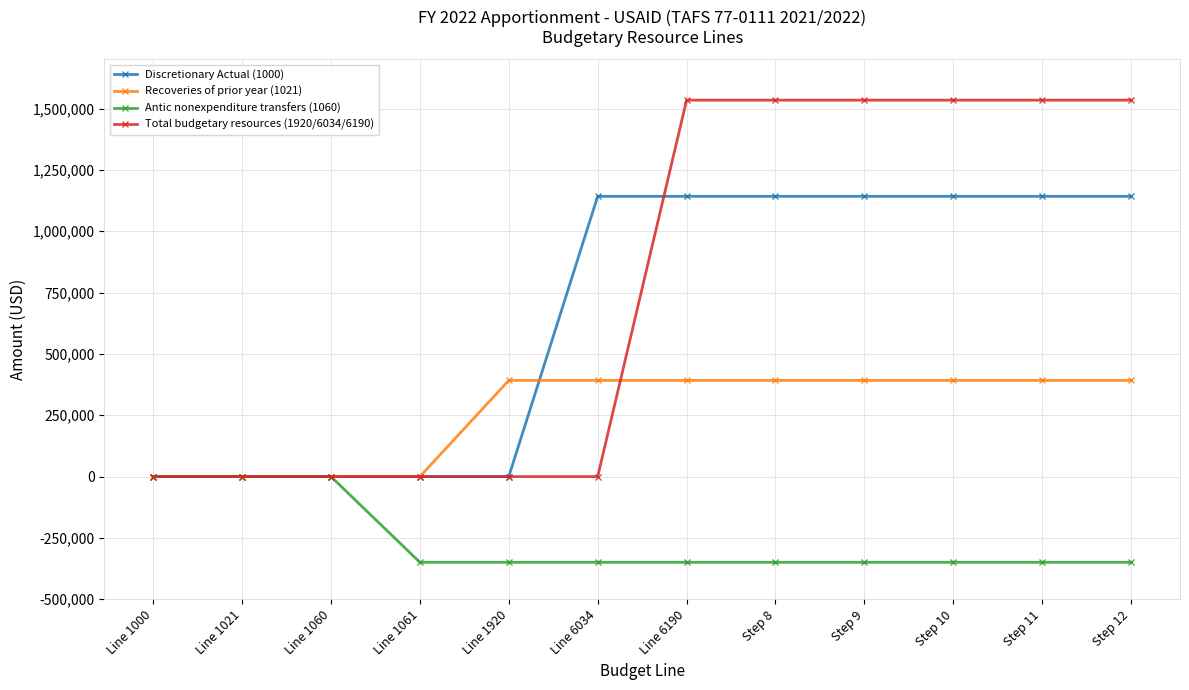

What is the greatest value displayed?

1534258